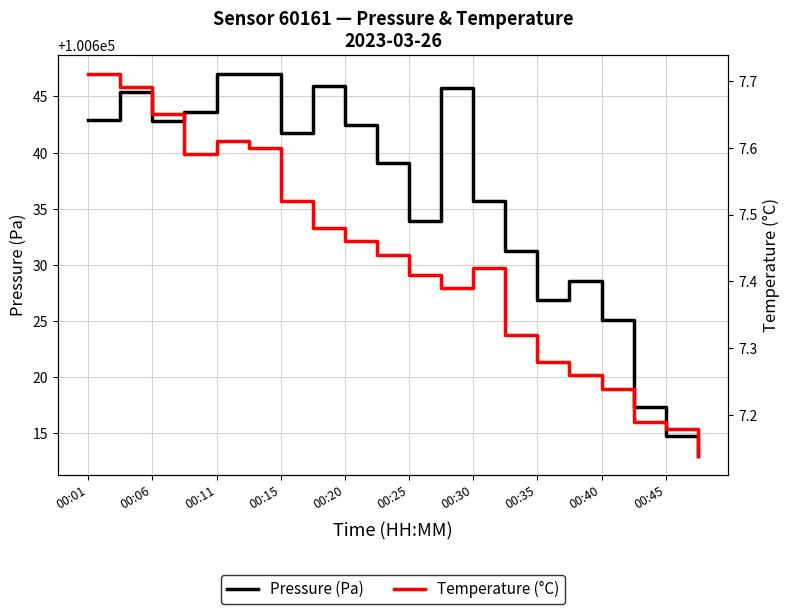

What is the maximum value for Pressure (Pa)?

100647.0